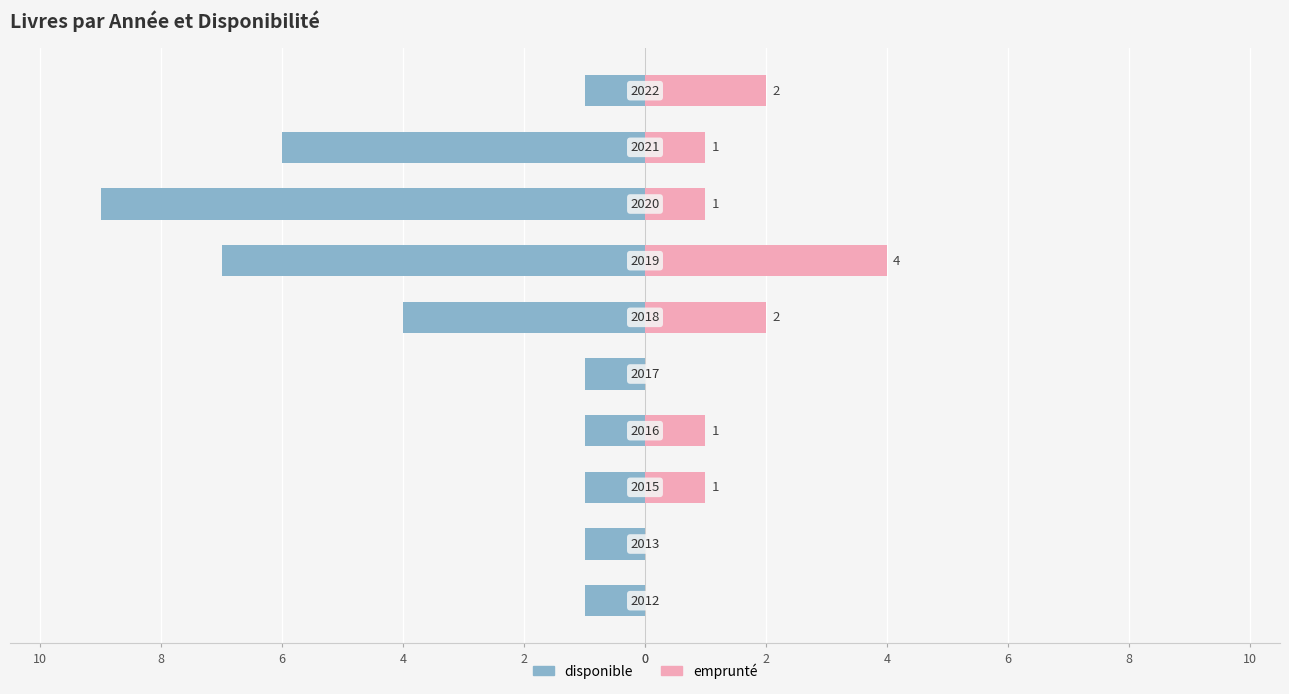

The disponible series shows -1 at 6. True or false?

True